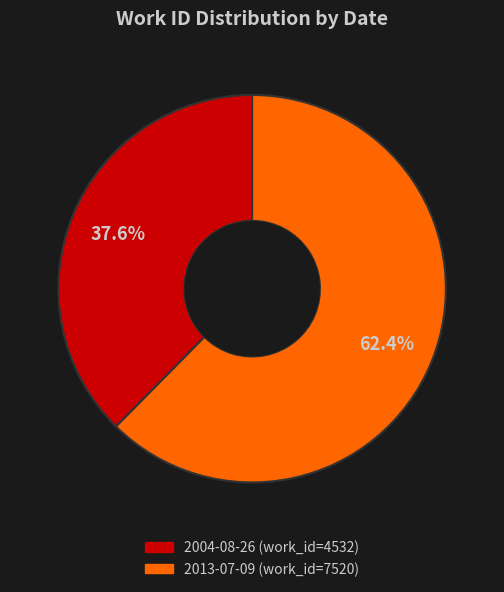

Combined, do 2013-07-09 and 2004-08-26 account for over 50%?

Yes